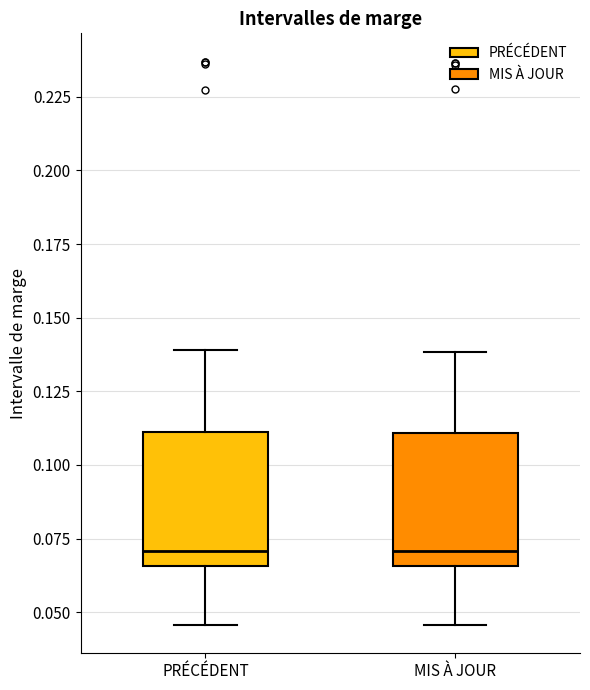

Reading left to right, read every box against the y-axis: the position of its median line, the range the box covers, and the ends of its whiskers. The values are not printed on the chart, so give them approximately, as read against the axis.

PRÉCÉDENT: median 0.070, box 0.065 to 0.110, whiskers 0.045 to 0.140
MIS À JOUR: median 0.070, box 0.065 to 0.110, whiskers 0.045 to 0.140